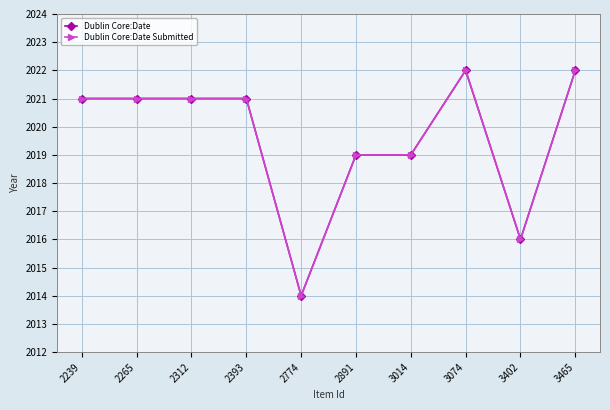

Reading left to right, list all the values displayed in this chart.

Dublin Core:Date: 2239=2021	2265=2021	2312=2021	2393=2021	2774=2014	2891=2019	3014=2019	3074=2022	3402=2016	3465=2022
Dublin Core:Date Submitted: 2239=2021	2265=2021	2312=2021	2393=2021	2774=2014	2891=2019	3014=2019	3074=2022	3402=2016	3465=2022